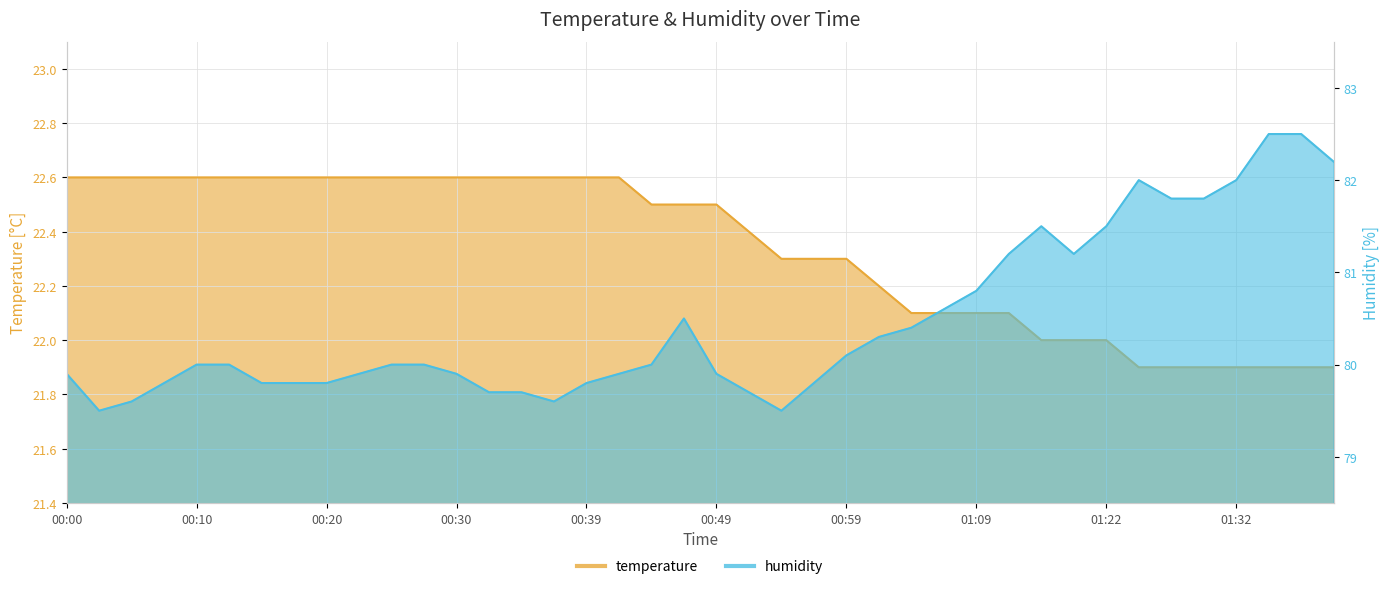

True or false: humidity and temperature intersect in this chart.

False